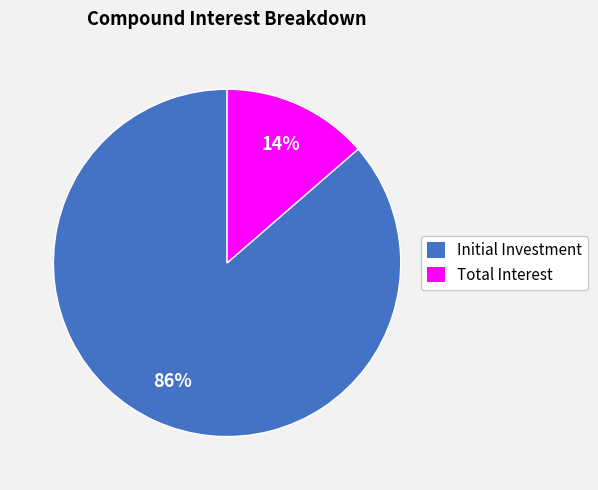

Between Total Interest and Initial Investment, which is larger?

Initial Investment